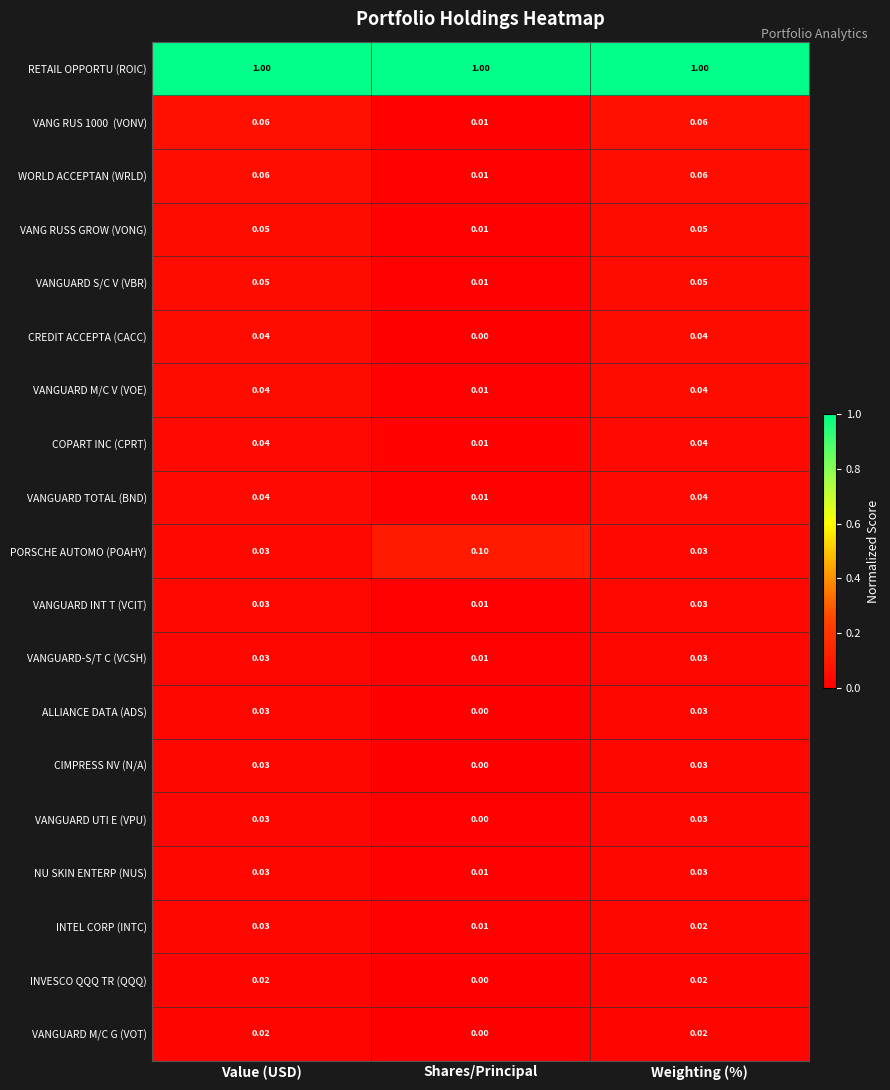

Which series changed the most between Shares/Principal and Weighting (%)?

PORSCHE AUTOMO (POAHY)